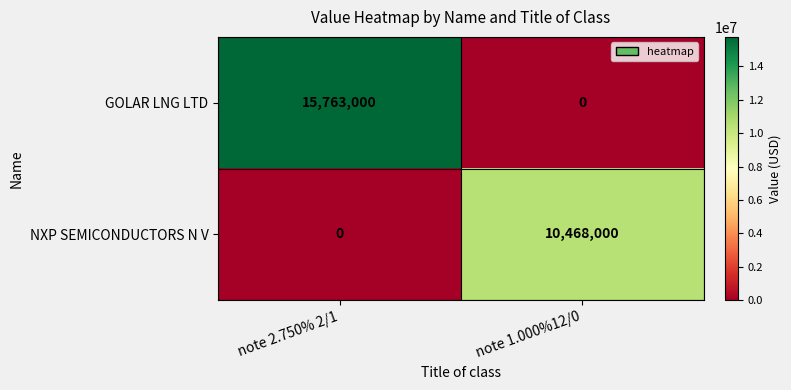

Between note 2.750% 2/1 and note 1.000%12/0, which series saw the biggest shift?

GOLAR LNG LTD